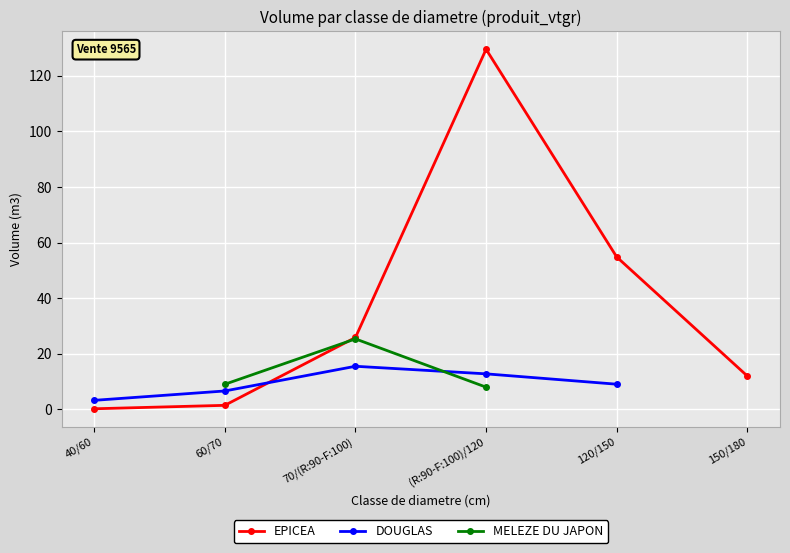

True or false: EPICEA has more than 1 interior local peaks.

False